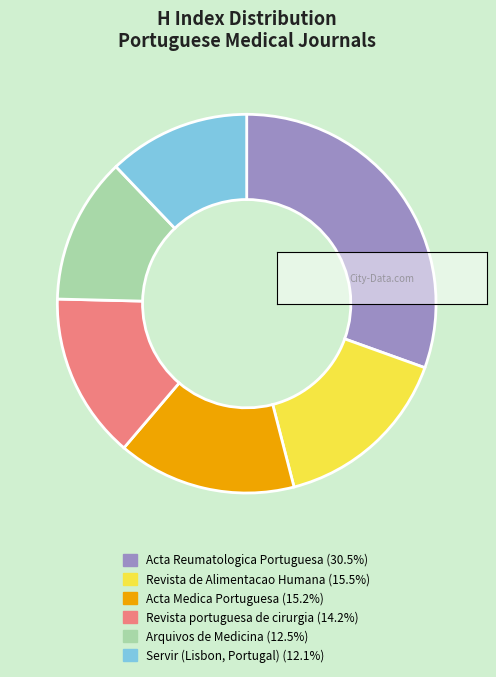

Which slice is the largest?

Acta Reumatologica Portuguesa